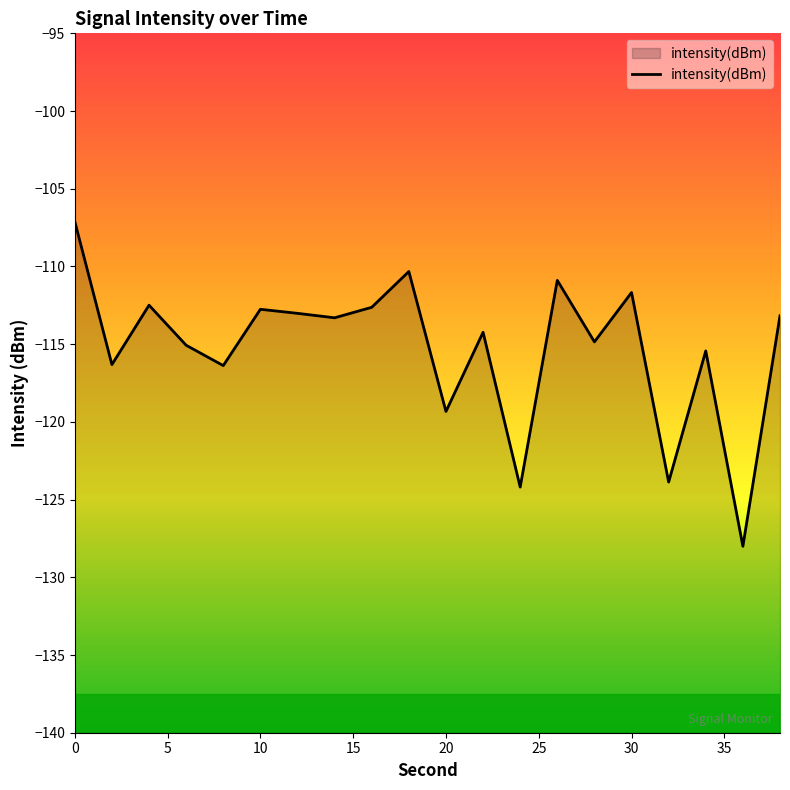

Which has a higher value, 20 or 10?

10